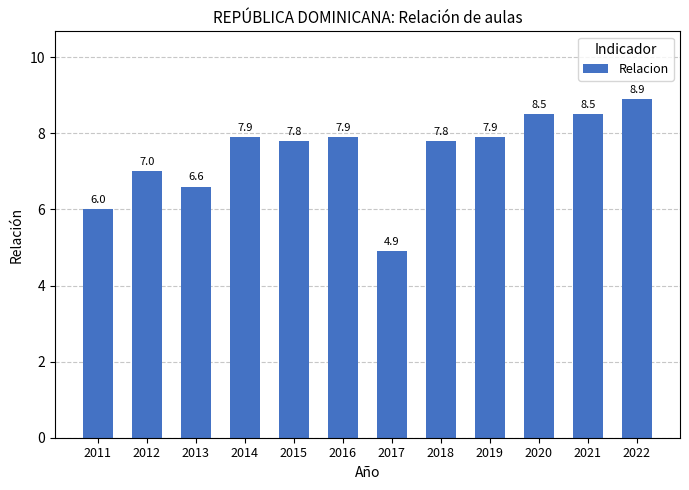

What is the approximate value at 2015?

7.8